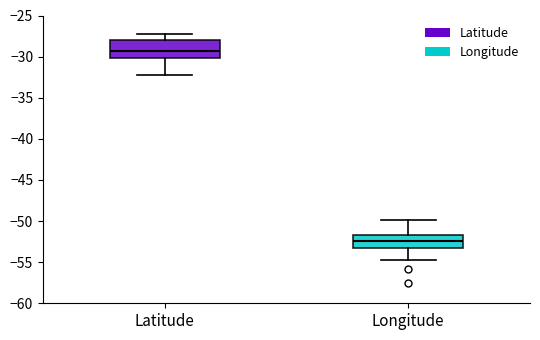

Reading left to right, read every box against the y-axis: the position of its median line, the range the box covers, and the ends of its whiskers. The values are not printed on the chart, so give them approximately, as read against the axis.

Latitude: median -29.5, box -30.0 to -28.0, whiskers -32.0 to -27.0
Longitude: median -52.5, box -53.0 to -51.5, whiskers -55.0 to -50.0